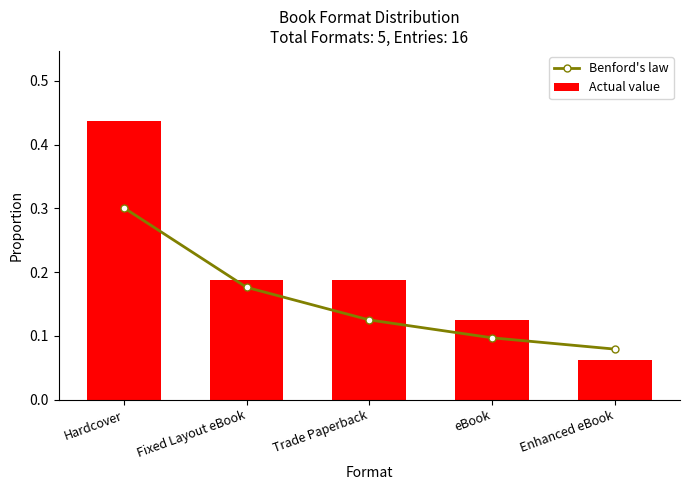

What is the value of the Benford's law bar at the 2nd from the left?

0.2